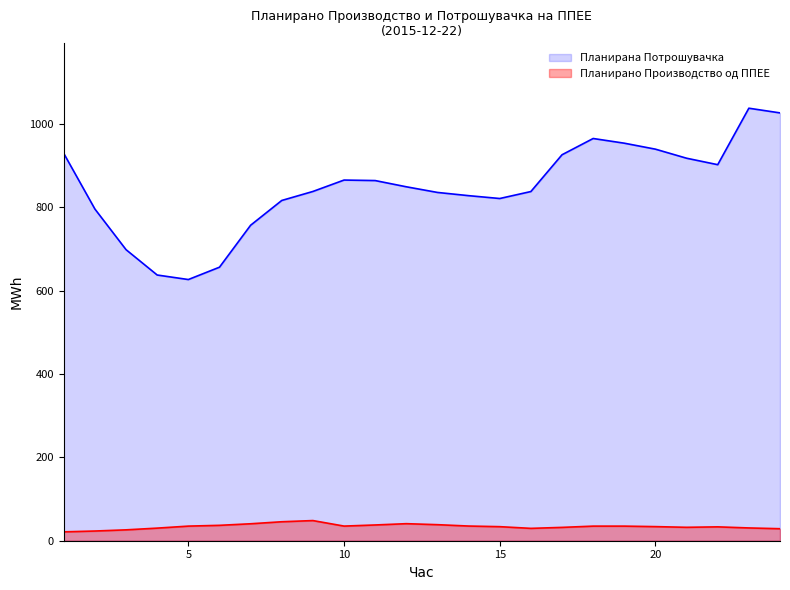

How many data points does each series have?

24